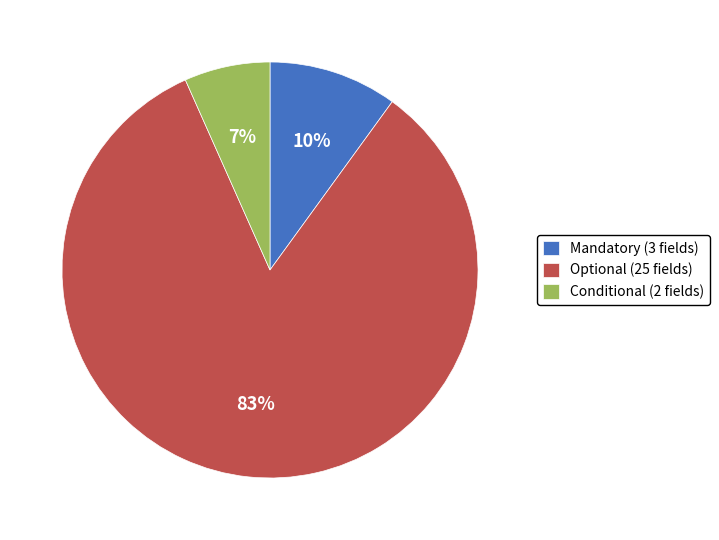

Approximately how many times larger is the value at Optional compared to Mandatory?

8.3